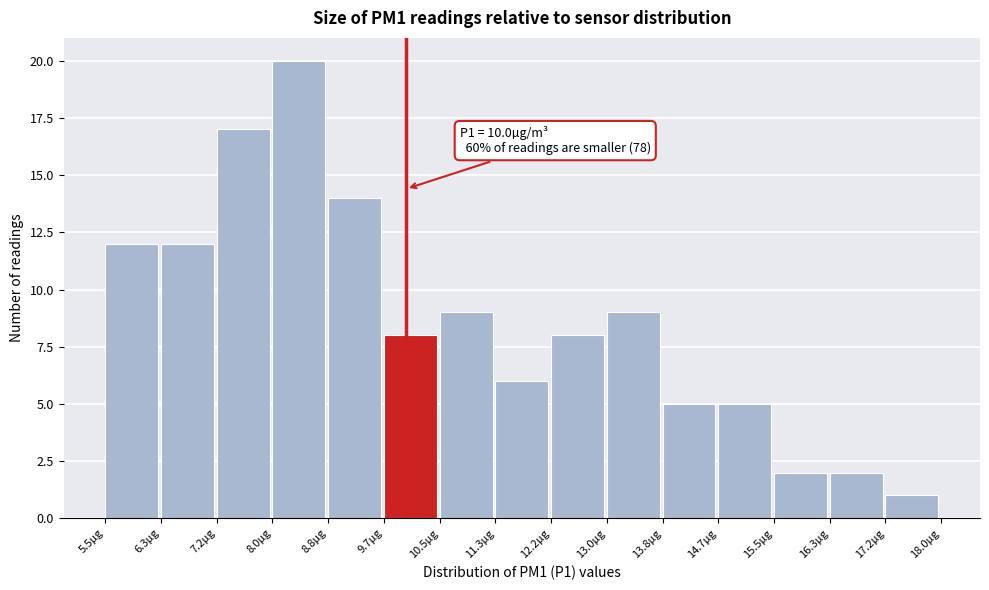

Which range on the x-axis has the tallest bar?

8.0 to 8.8